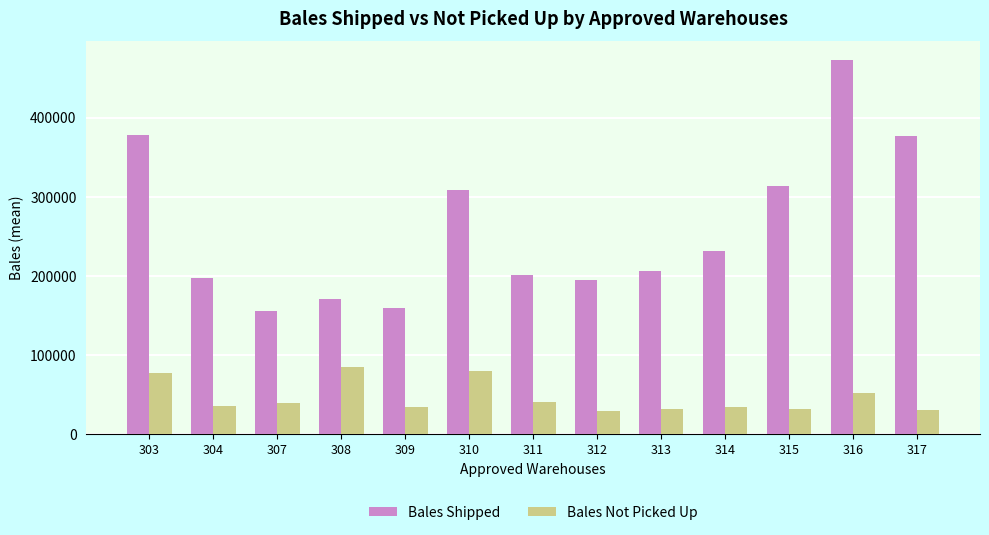

How many data points does each series have?

13